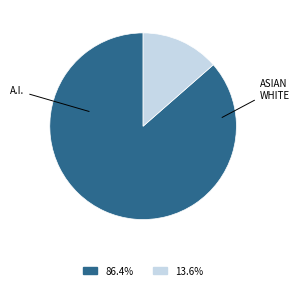

Is there any slice that represents more than half of the pie?

Yes